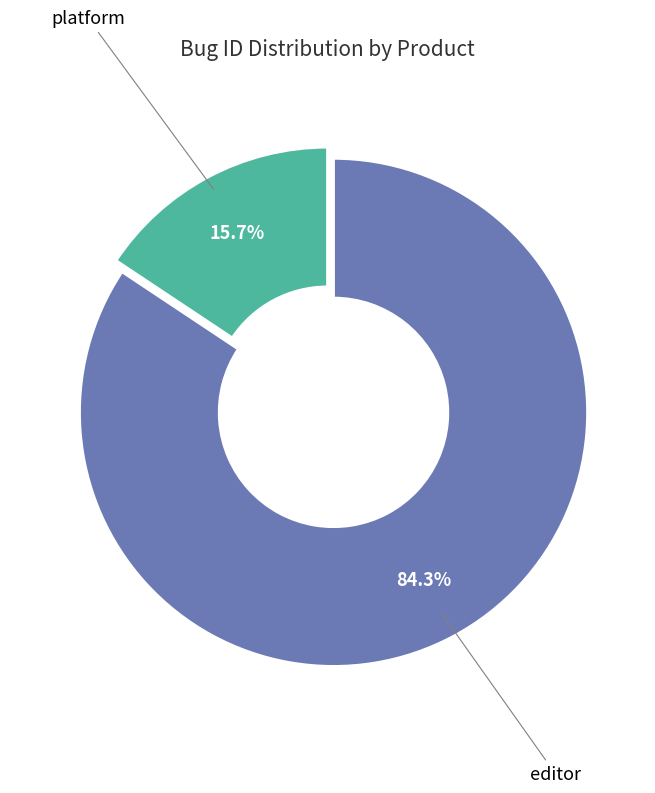

Does any single category account for the majority?

Yes